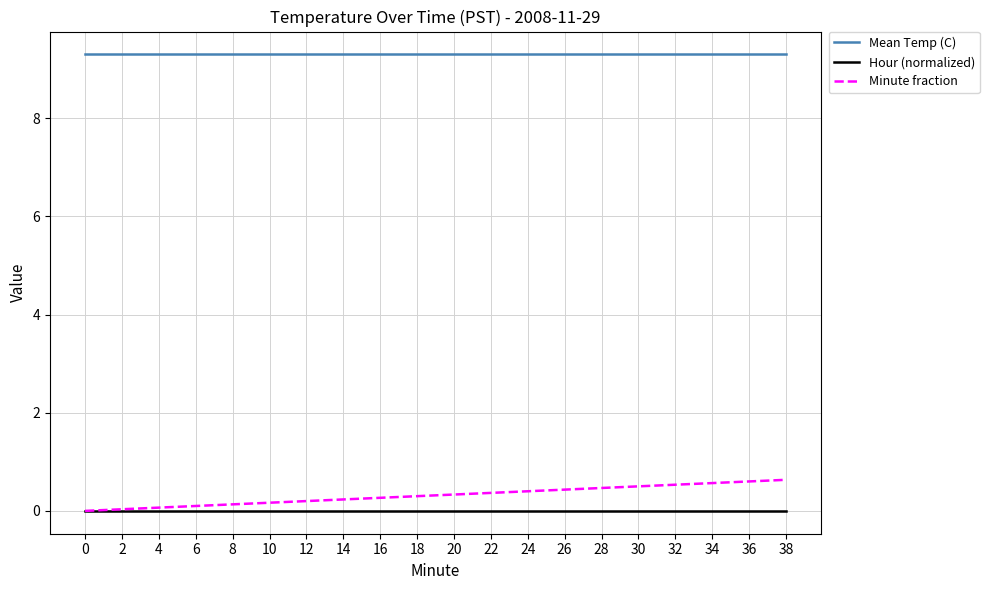

Does the chart have visible grid lines?

Yes